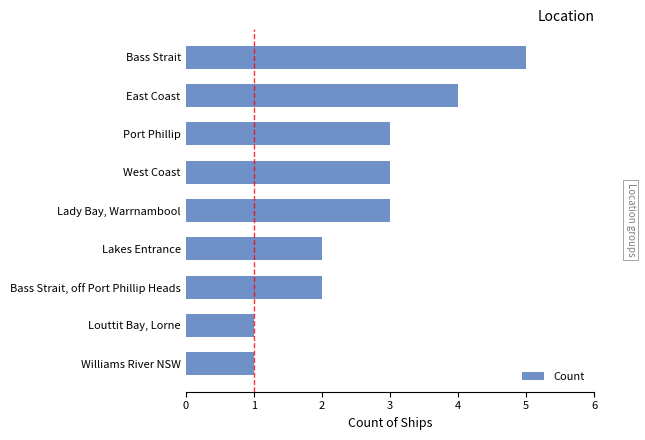

Reading bottom to top, what are all the values shown in this chart?

Williams River NSW=1	Louttit Bay, Lorne=1	Bass Strait, off Port Phillip Heads=2	Lakes Entrance=2	Lady Bay, Warrnambool=3	West Coast=3	Port Phillip=3	East Coast=4	Bass Strait=5